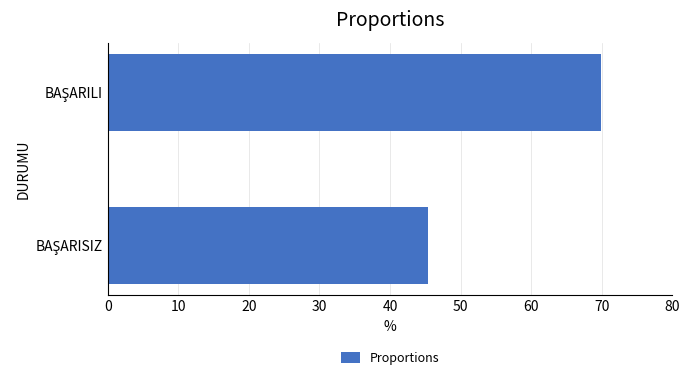

What is the smallest value displayed?

45.4